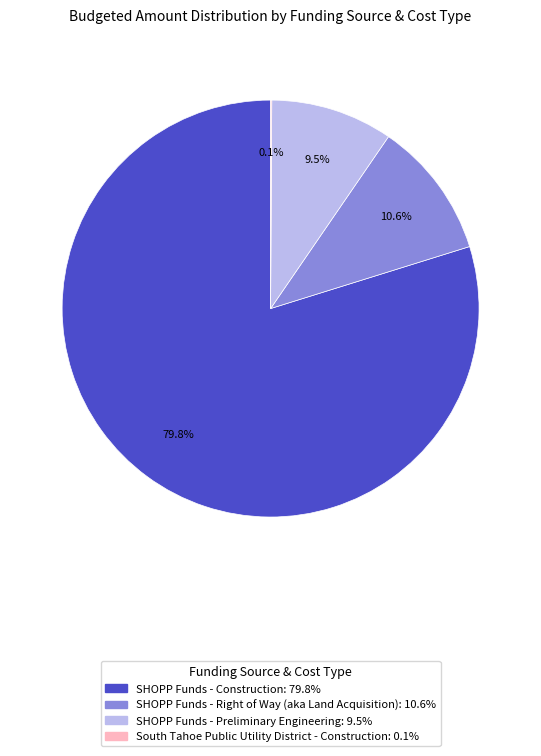

True or false: SHOPP Funds - Construction accounts for 87% of the total.

False